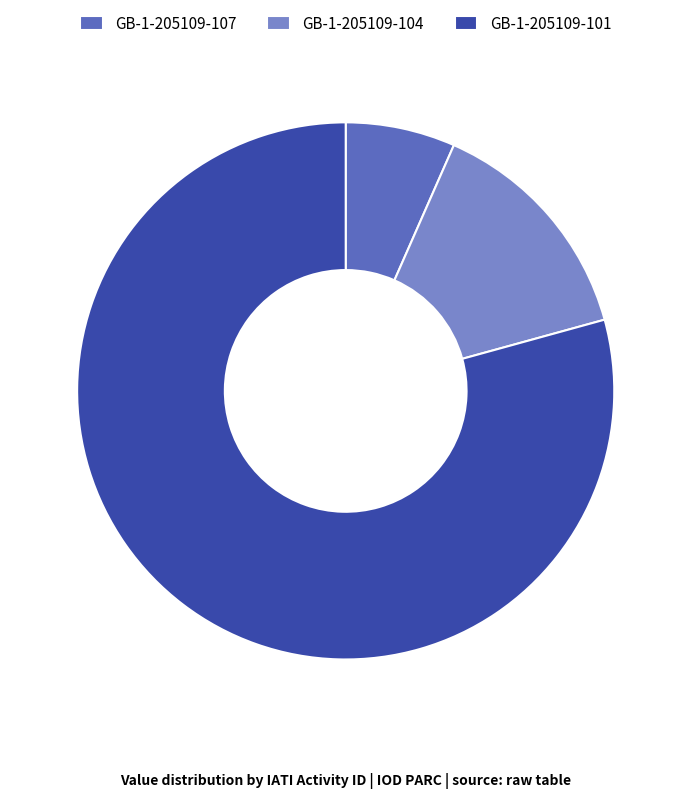

Which category has the smallest portion of the pie?

GB-1-205109-107